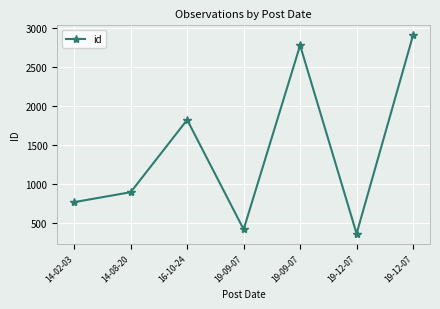

What is the change in value from 19-09-07 to 19-09-07?

+2352